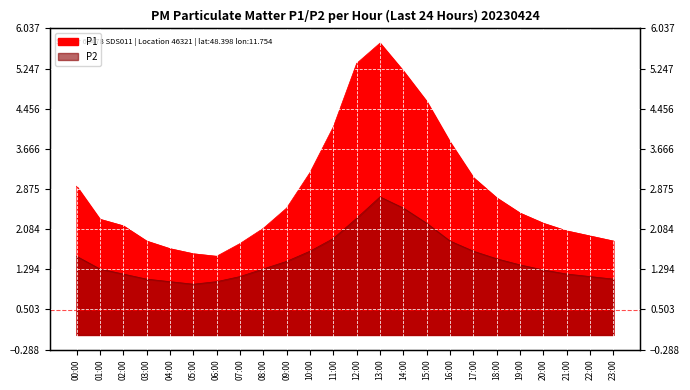

True or false: P2 and P1 cross at least once.

False